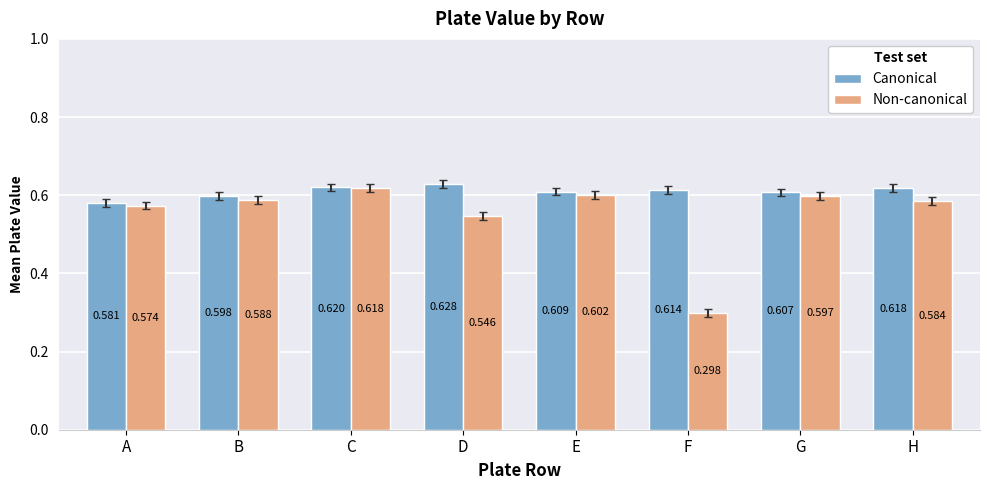

Is it true that Canonical equals 0.3 at E?

False